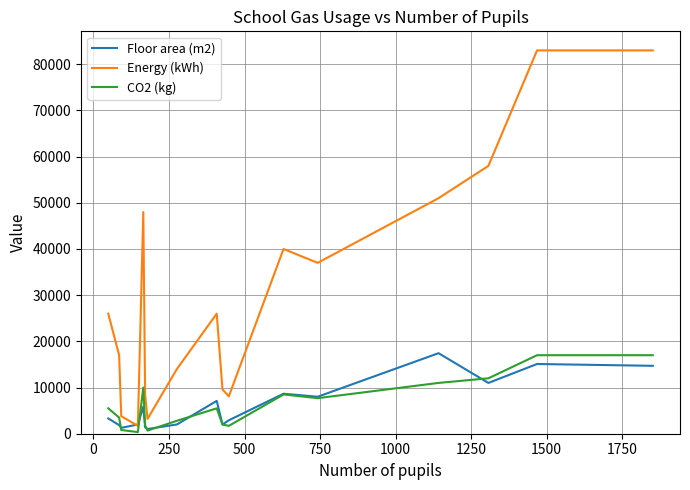

What is the difference between the second highest and second lowest values in the Floor area (m2) series?

13829